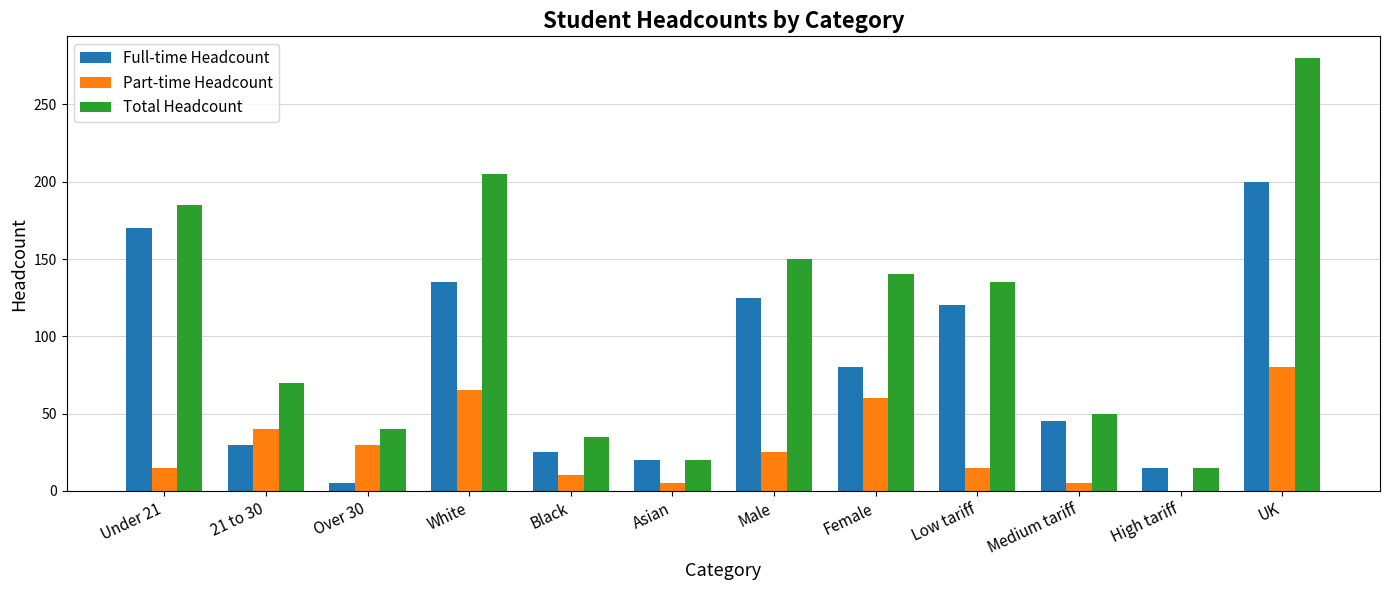

How many categories are shown in the chart?

12